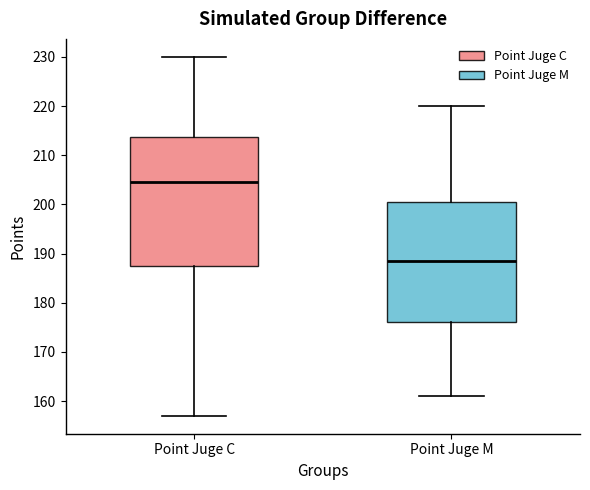

Where is the upper edge of the box for Point Juge M on the y-axis? The values are not printed on the chart, so give them approximately, as read against the axis.

201